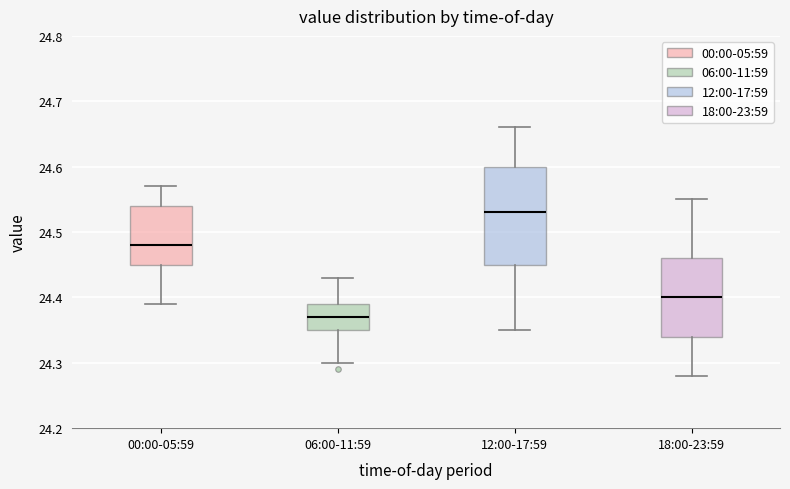

Reading left to right, read every box against the y-axis: the position of its median line, the range the box covers, and the ends of its whiskers. The values are not printed on the chart, so give them approximately, as read against the axis.

00:00-05:59: median 24.48, box 24.45 to 24.54, whiskers 24.39 to 24.57
06:00-11:59: median 24.37, box 24.35 to 24.39, whiskers 24.30 to 24.43
12:00-17:59: median 24.53, box 24.45 to 24.60, whiskers 24.35 to 24.66
18:00-23:59: median 24.40, box 24.34 to 24.46, whiskers 24.28 to 24.55